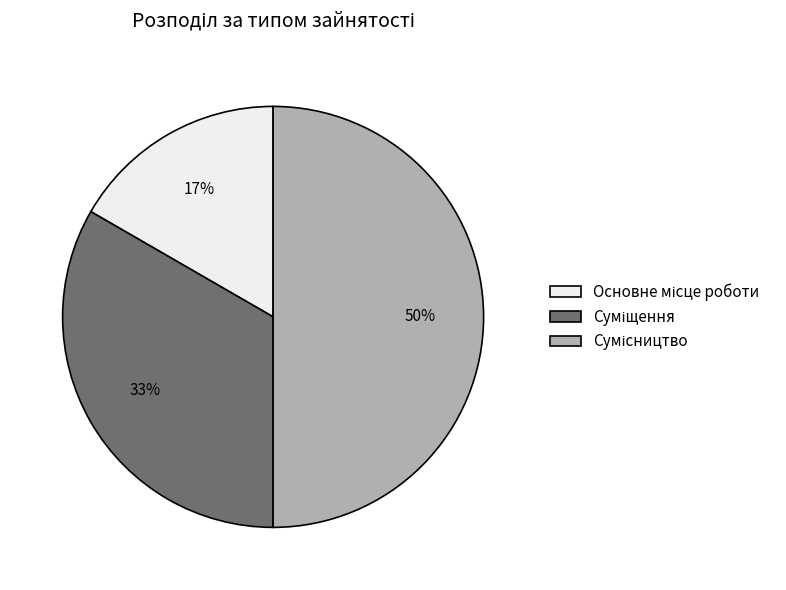

To the nearest percent, what is the average slice percentage?

33%